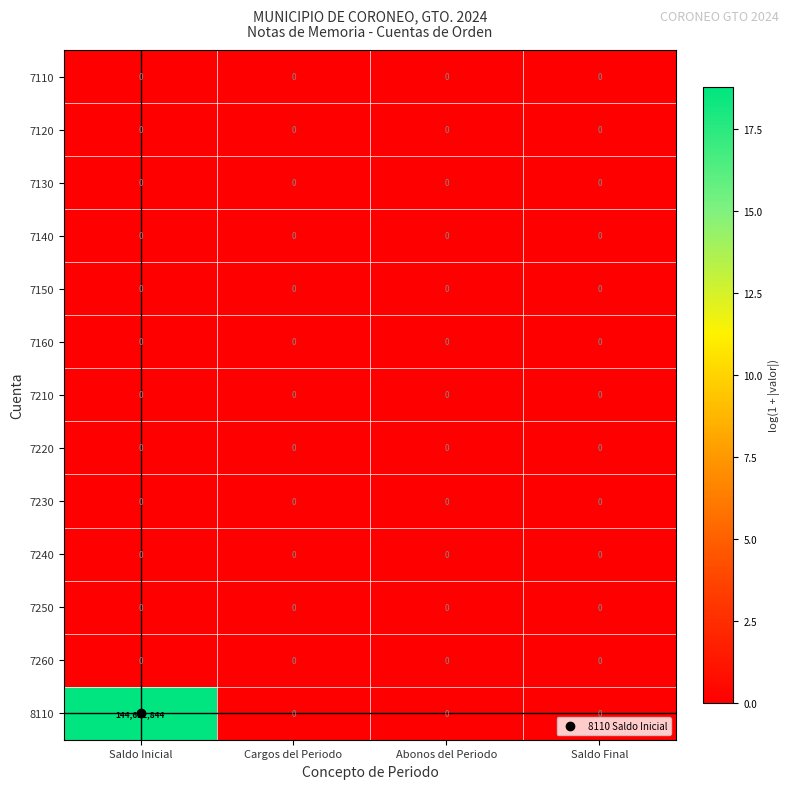

Which series has the widest spread of values?

8110